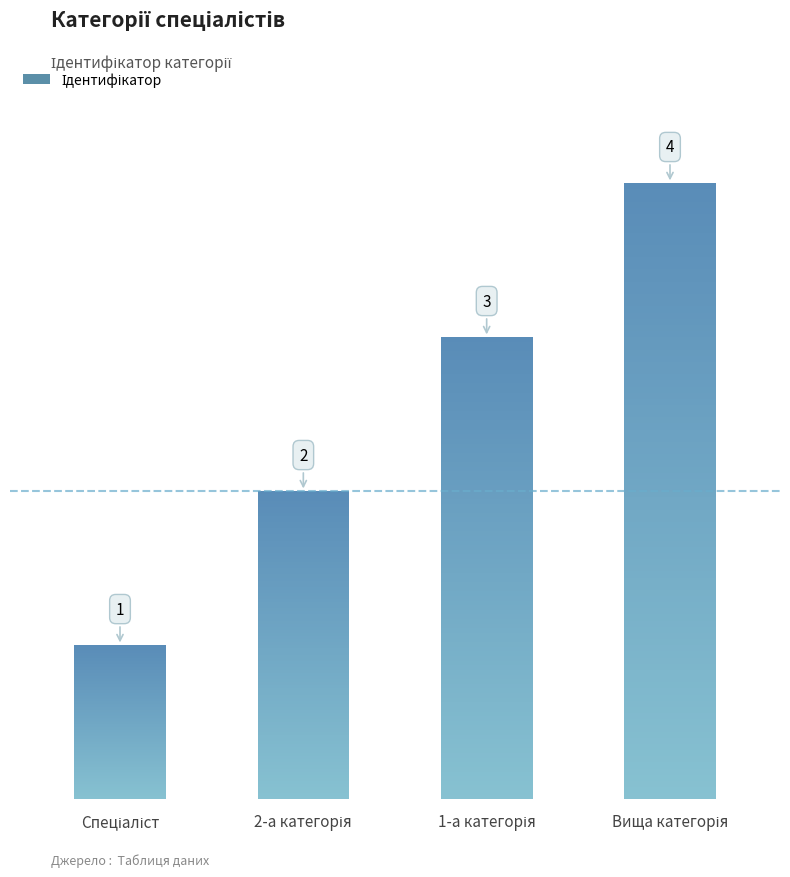

What is the sum of all values?

10